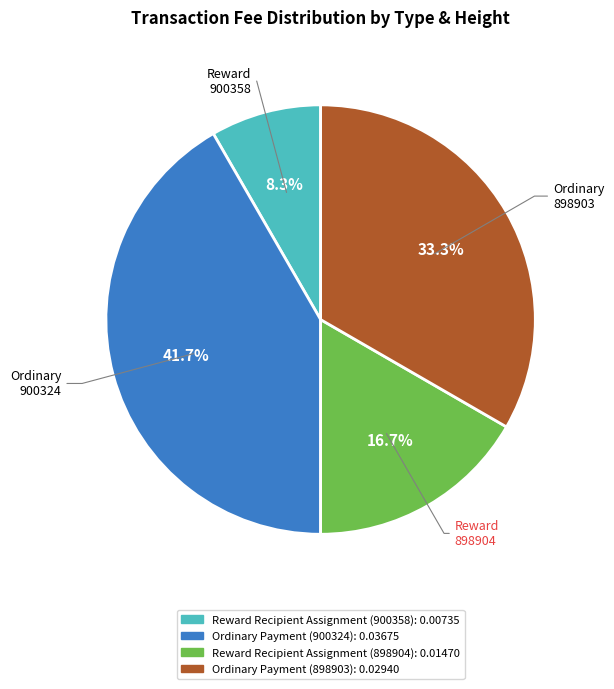

Count the number of slices in the pie.

4